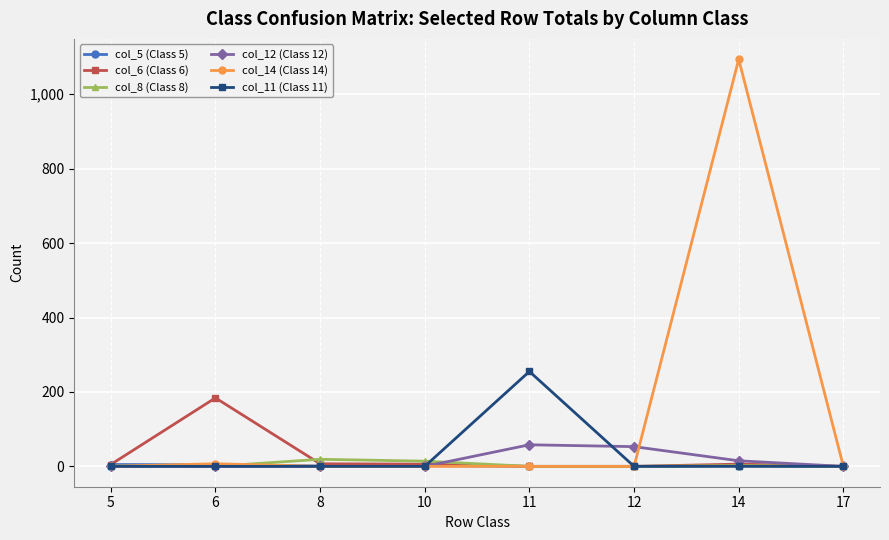

What are all the series names shown in the legend?

col_5 (Class 5), col_6 (Class 6), col_8 (Class 8), col_12 (Class 12), col_14 (Class 14), col_11 (Class 11)